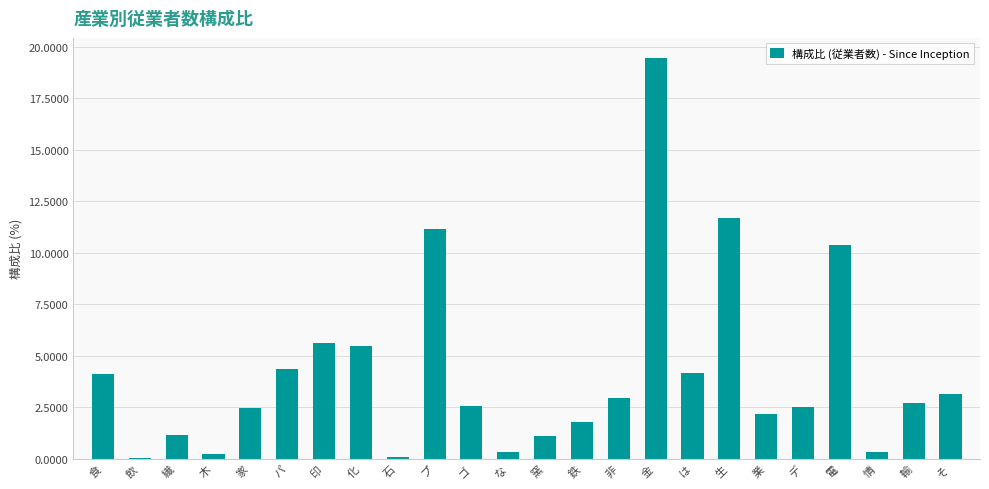

What is the greatest value displayed?

19.4